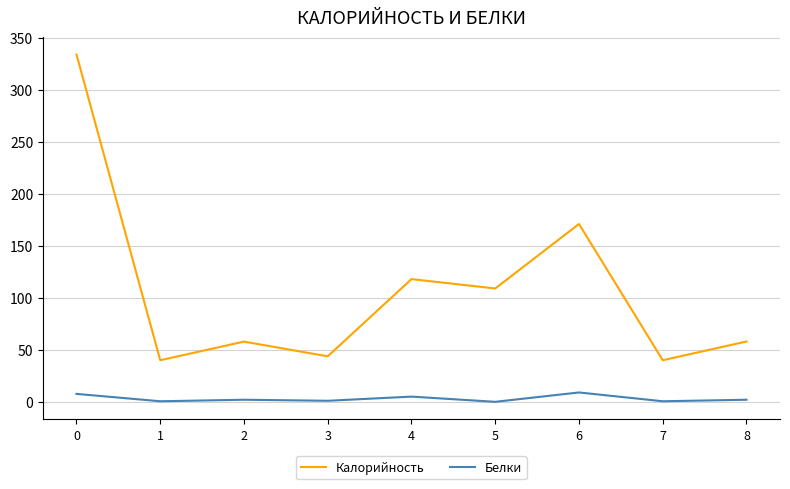

List the series in order of their peak value, lowest first.

Белки, Калорийность